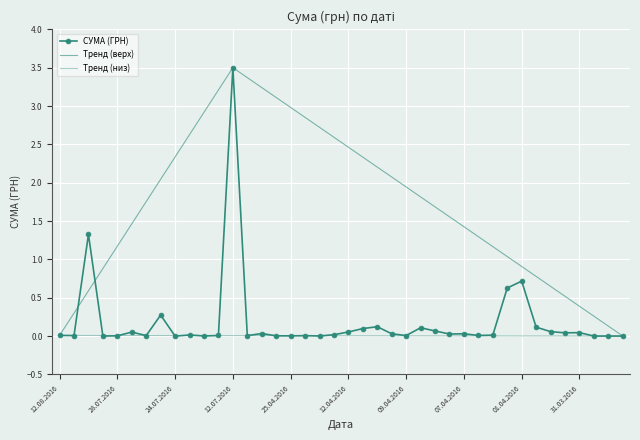

Which category has the highest value in the СУМА (ГРН) series?

12.07.2016